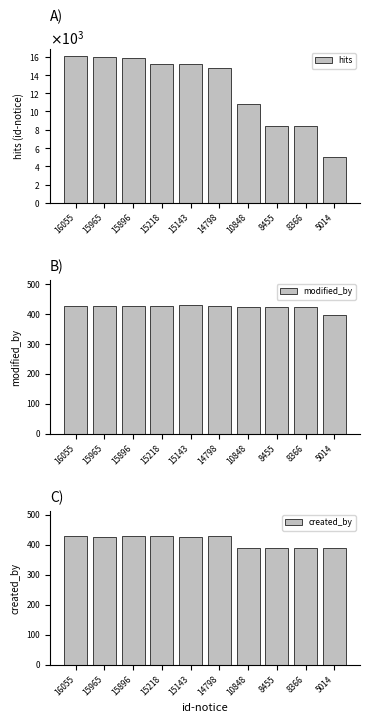

Which series has the largest range (max minus min)?

hits